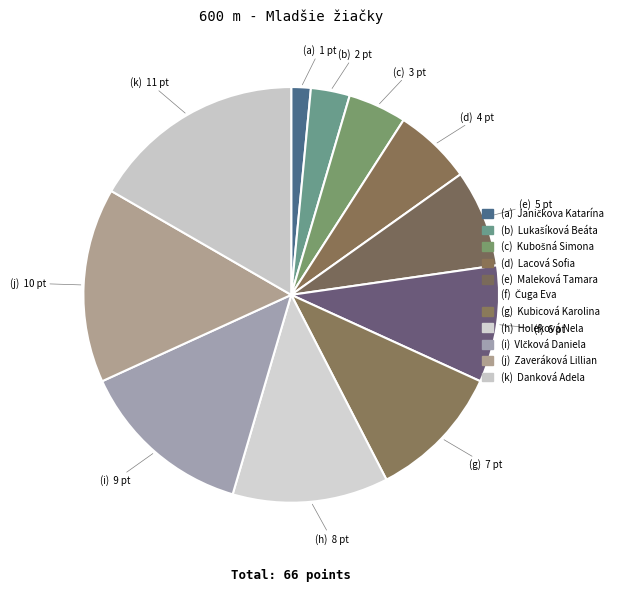

How many segments does this pie chart have?

11